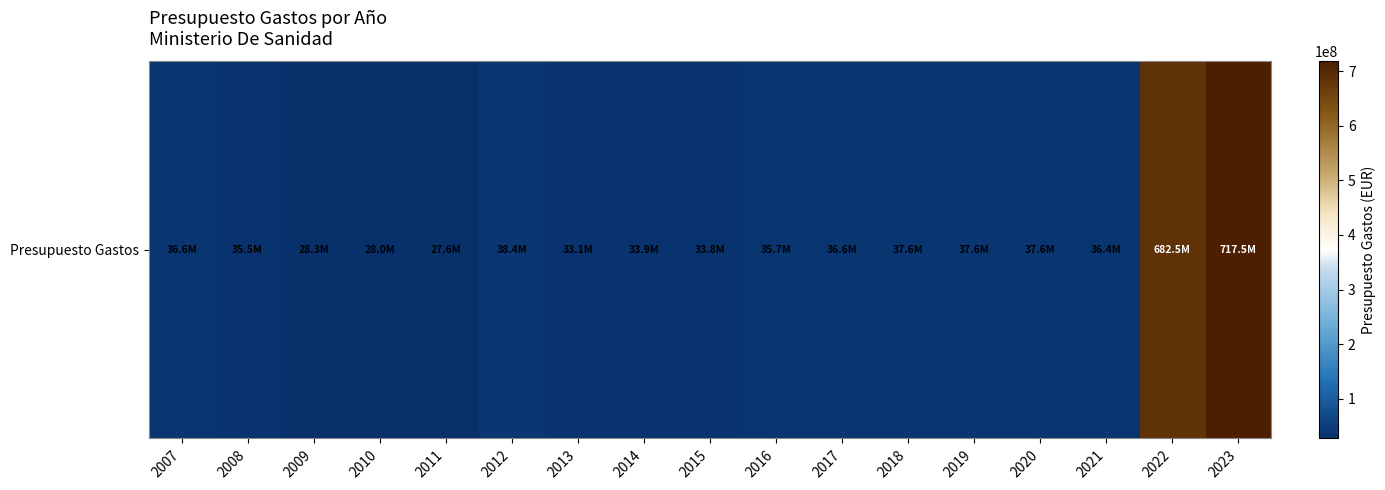

What is the difference between the values at 2009 and 2018?

9380500